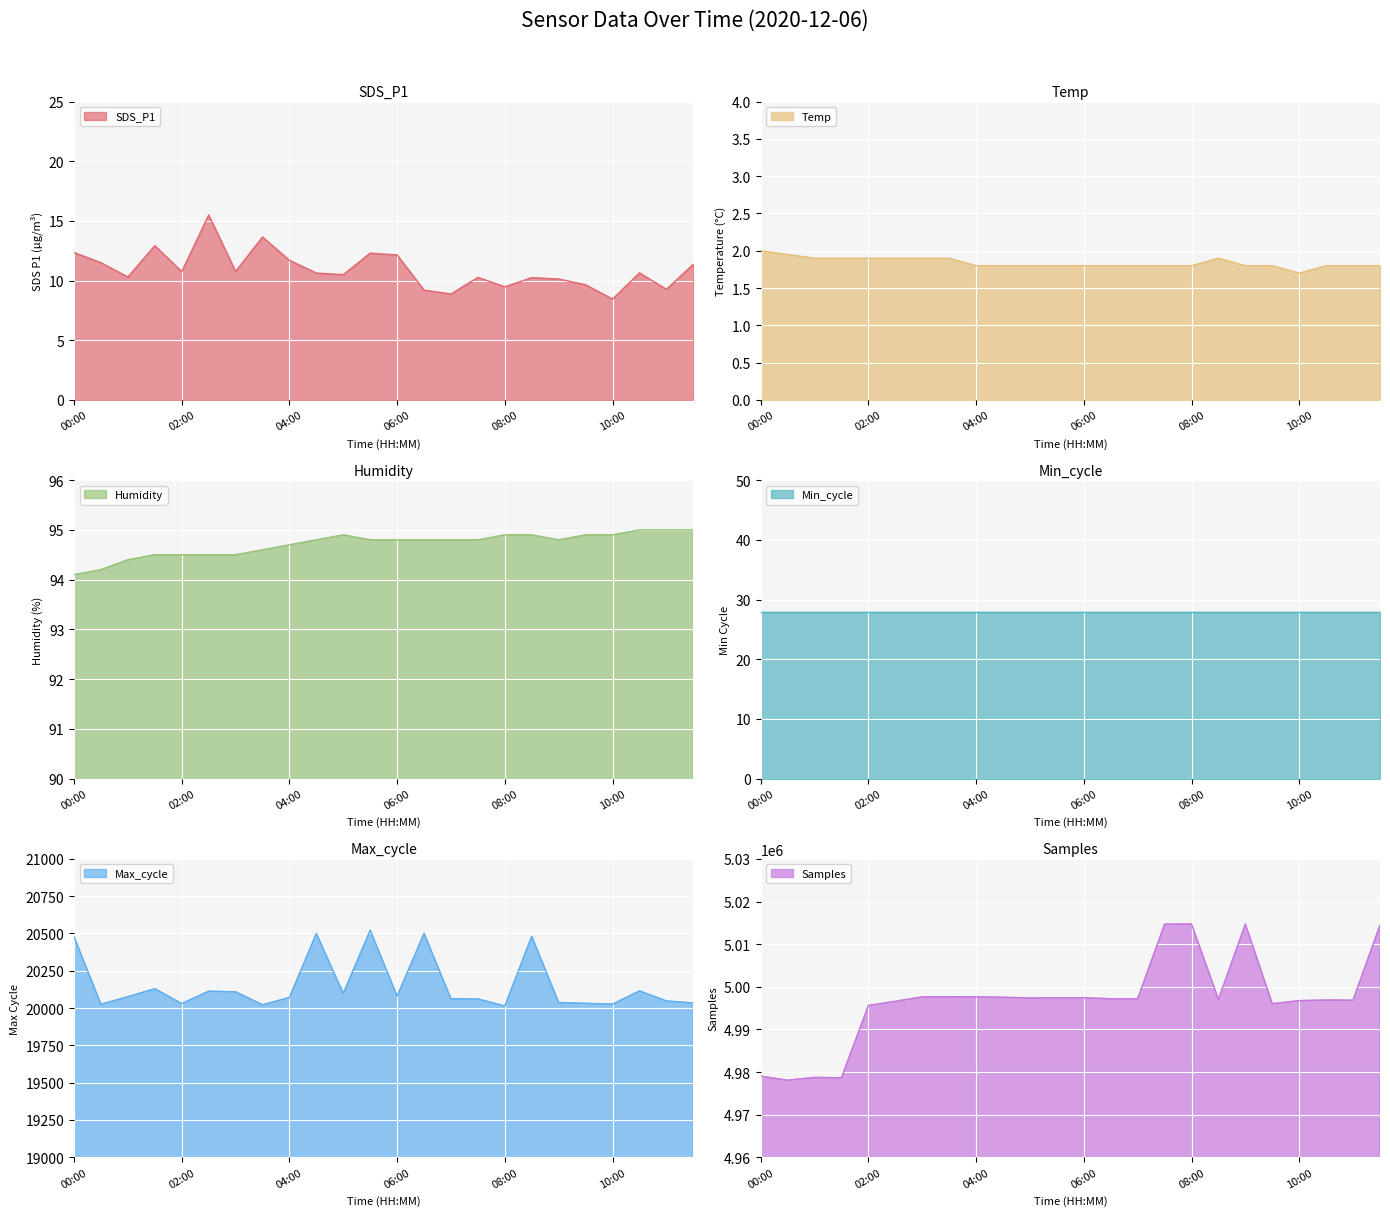

At which label does Max_cycle first exceed 20076?

00:00